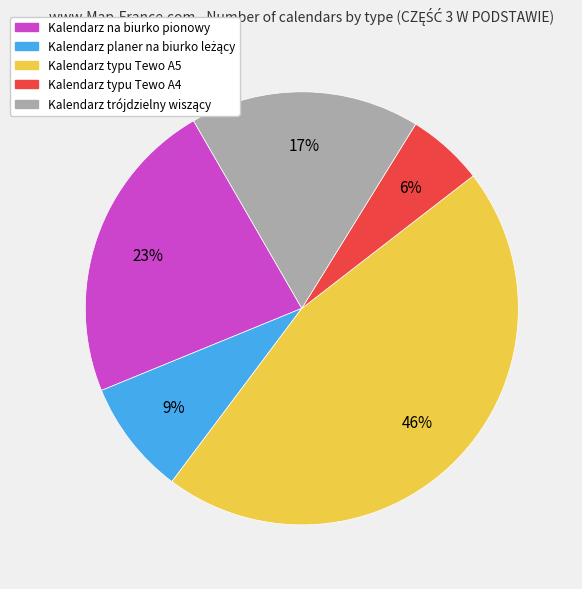

What is the largest slice in the pie chart?

Kalendarz typu Tewo A5